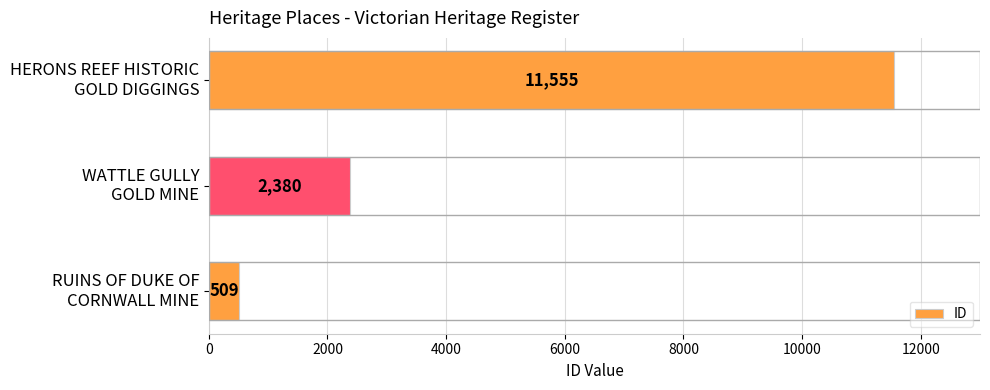

Where is the data nearest to the value 6032?

WATTLE GULLY
GOLD MINE